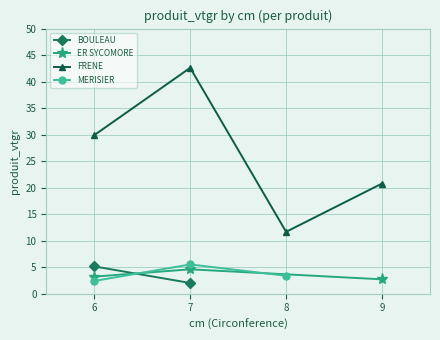

Which series changed the most between 7 and 9?

FRENE